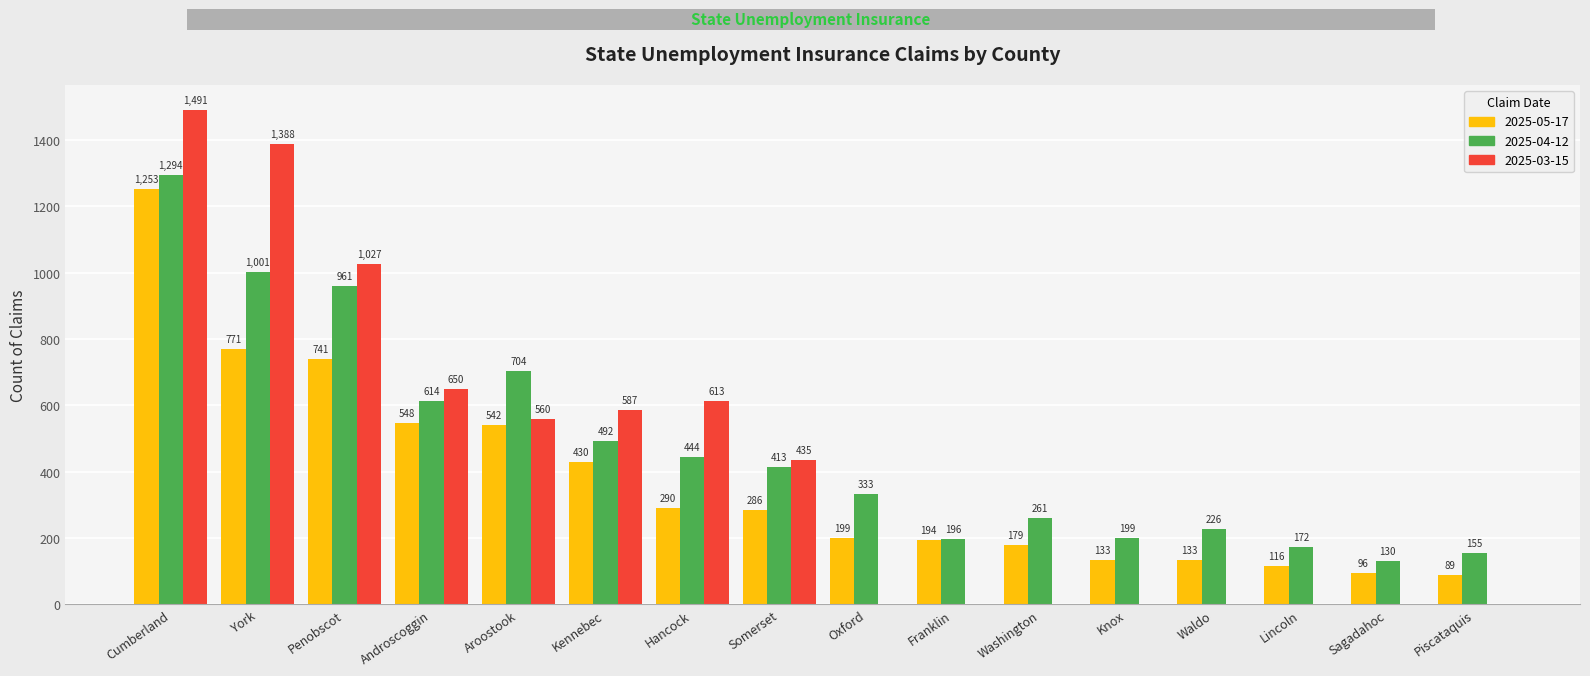

Which series has the largest total across all categories?

2025-04-12